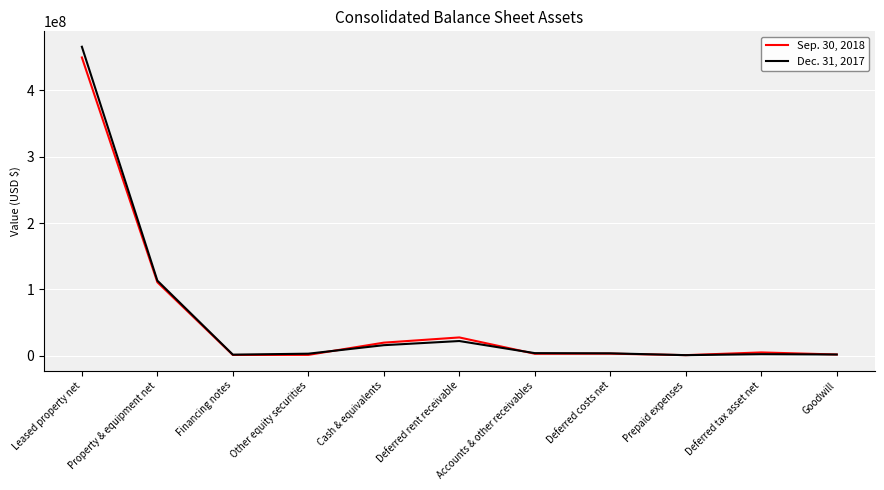

What is the minimum value shown in the chart?

742154